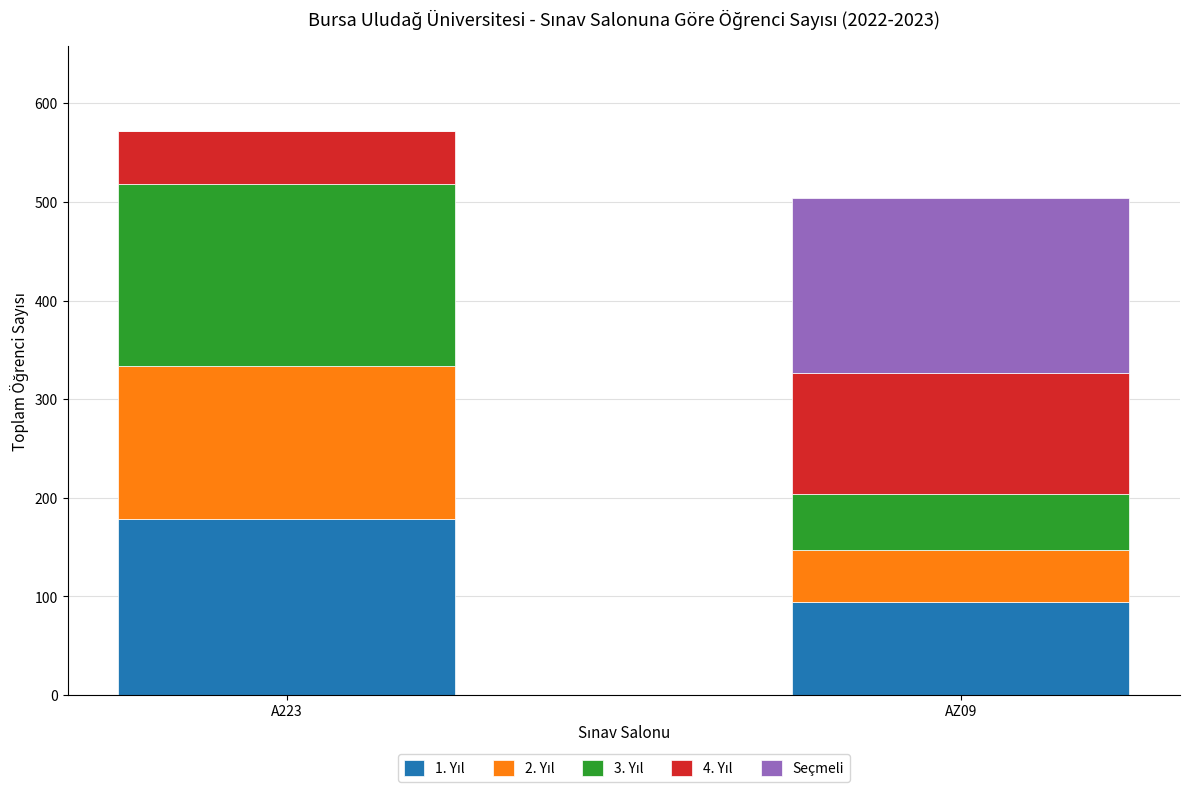

At which category is the sum across all series the highest?

A223